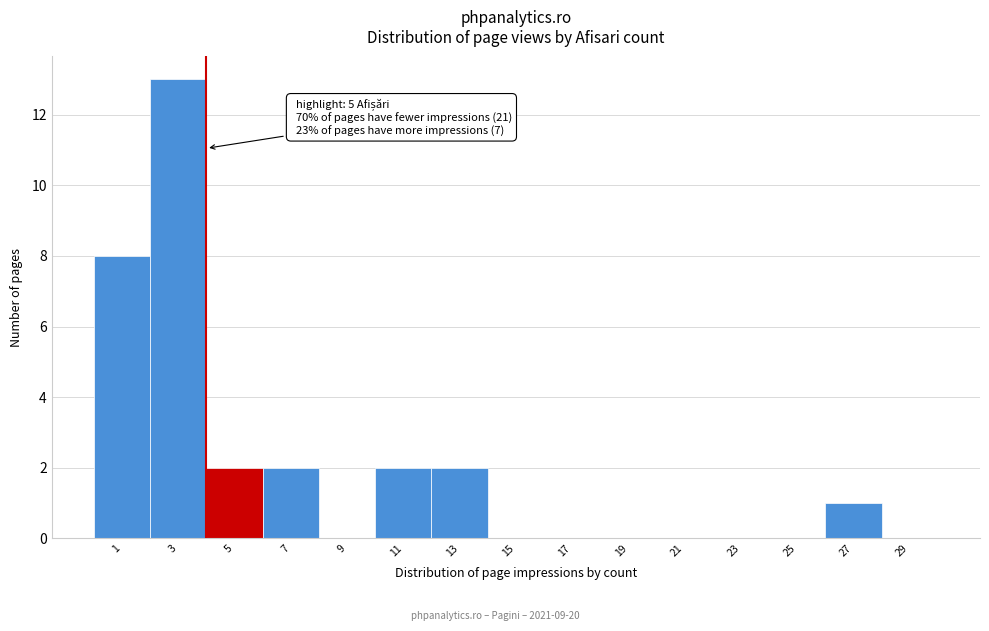

Reading right to left, transcribe all the data shown in this chart.

29=0	27=1	25=0	23=0	21=0	19=0	17=0	15=0	13=2	11=2	9=0	7=2	5=2	3=13	1=8